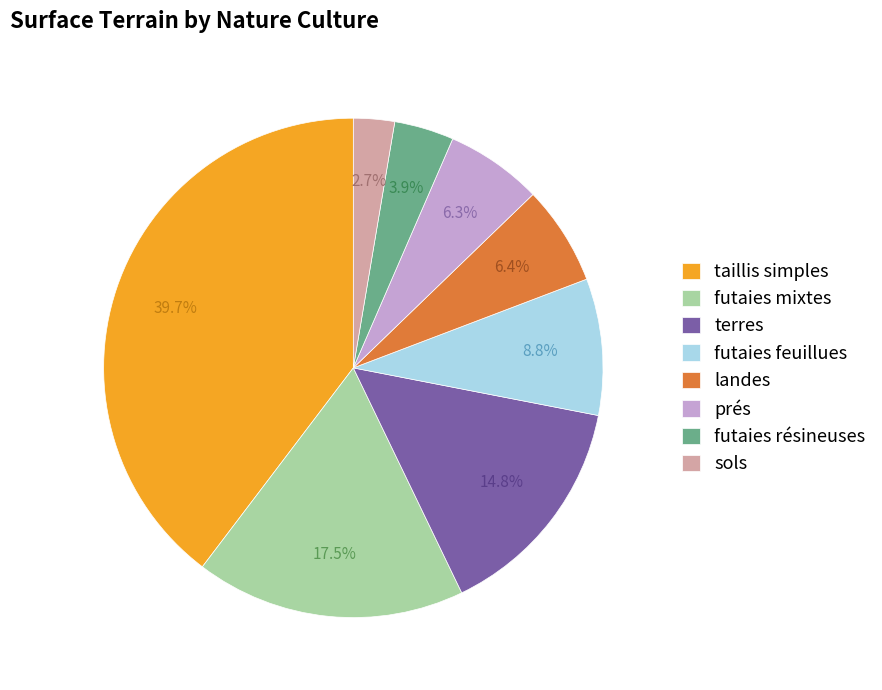

Approximately how many times larger is the value at futaies mixtes compared to landes?

2.7